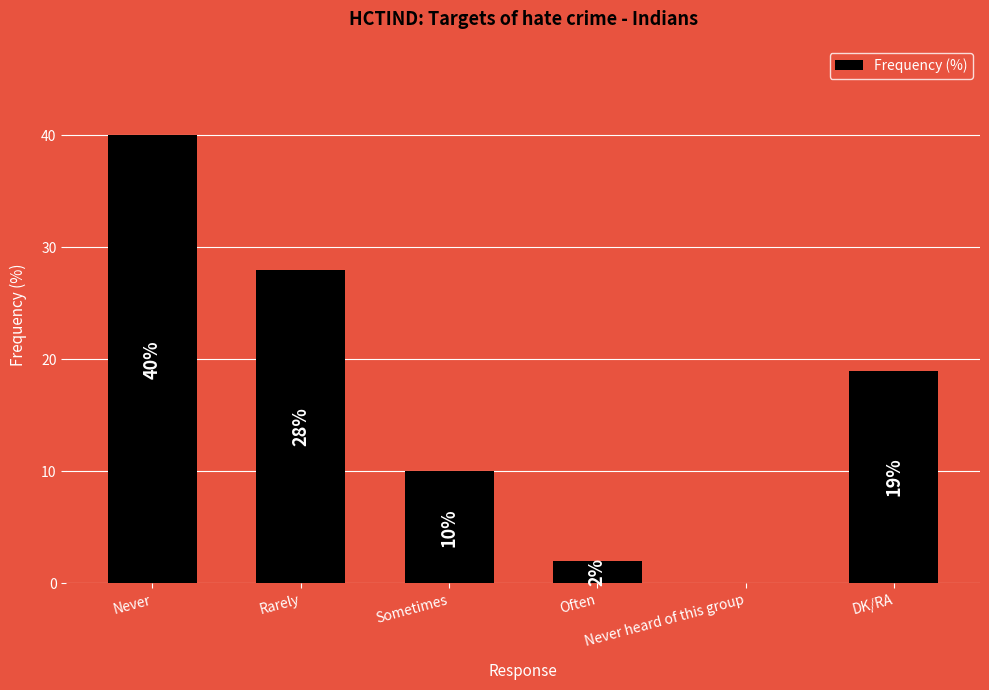

What is the maximum value shown in the chart?

40